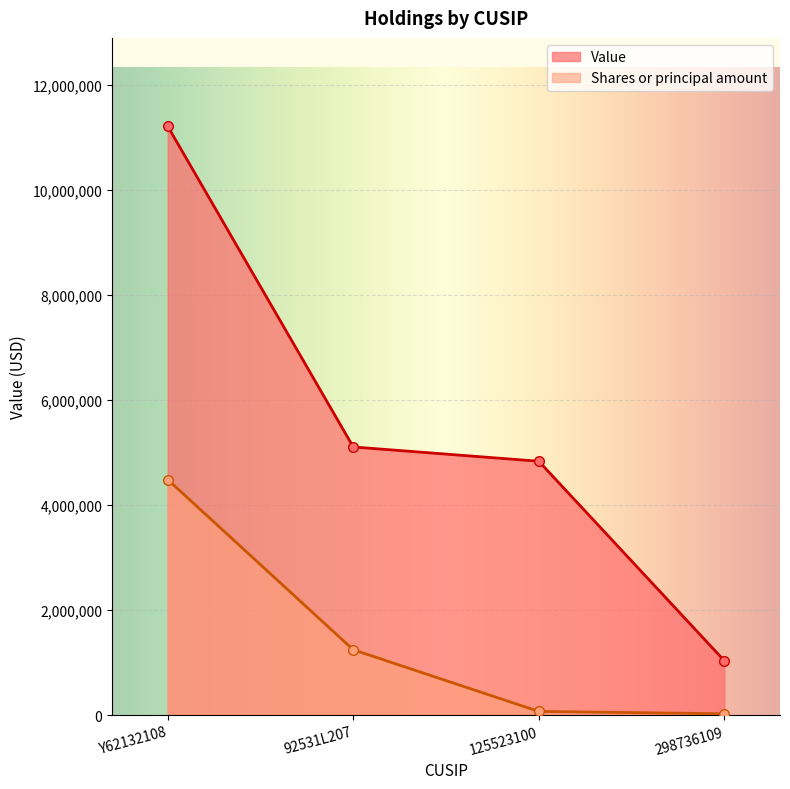

What is the difference between the maximum and minimum values in the Shares or principal amount series?

4458900.0